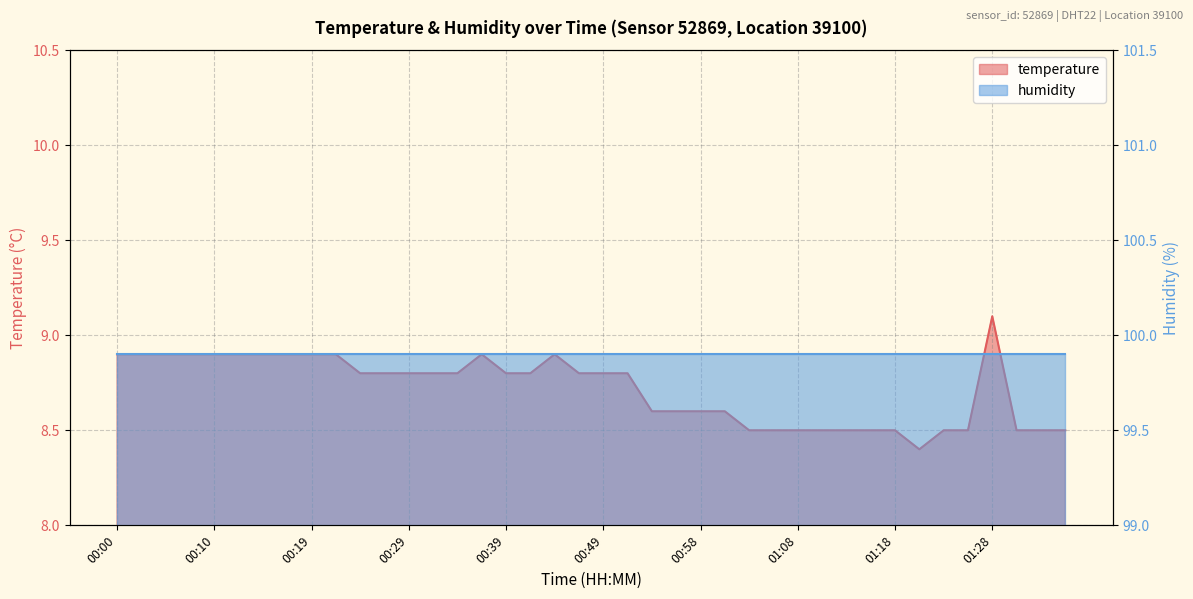

Reading left to right, transcribe all the data shown in this chart.

8.9	8.9	8.9	8.9	8.9	8.9	8.9	8.9	8.9	8.9	8.8	8.8	8.8	8.8	8.8	8.9	8.8	8.8	8.9	8.8	8.8	8.8	8.6	8.6	8.6	8.6	8.5	8.5	8.5	8.5	8.5	8.5	8.5	8.4	8.5	8.5	9.1	8.5	8.5	8.5